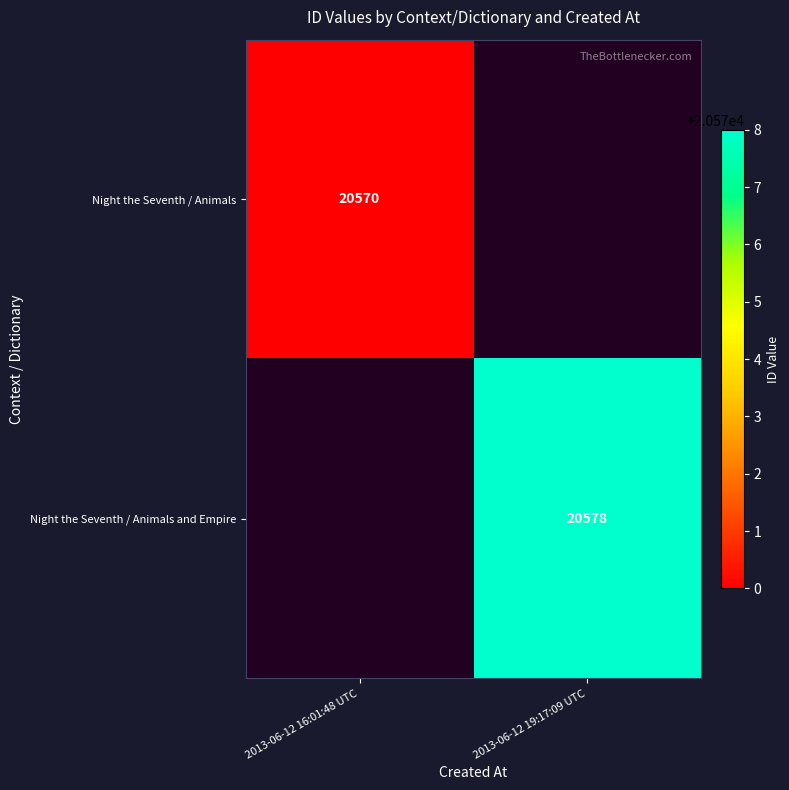

Between 2013-06-12 16:01:48 UTC and 2013-06-12 19:17:09 UTC, which is larger?

2013-06-12 19:17:09 UTC